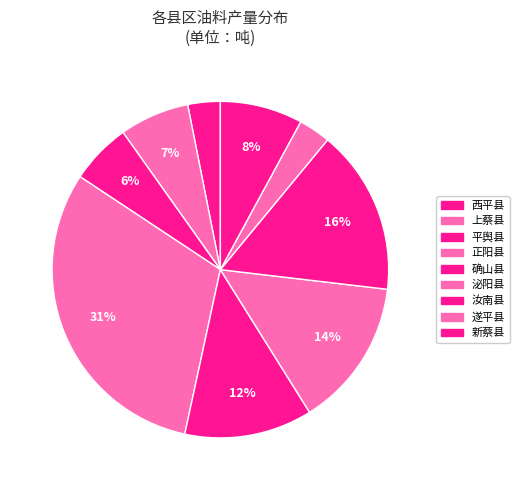

How many segments does this pie chart have?

9